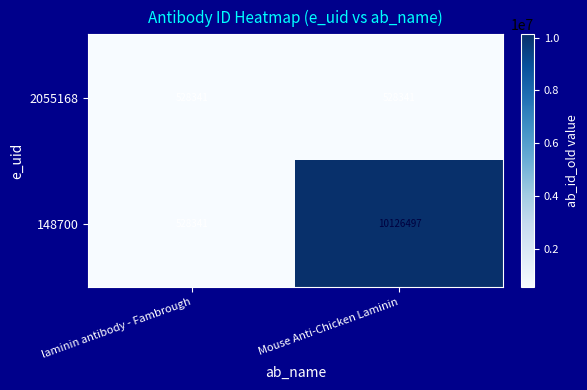

The 2055168 series shows 166230 at Mouse Anti-Chicken Laminin. True or false?

False